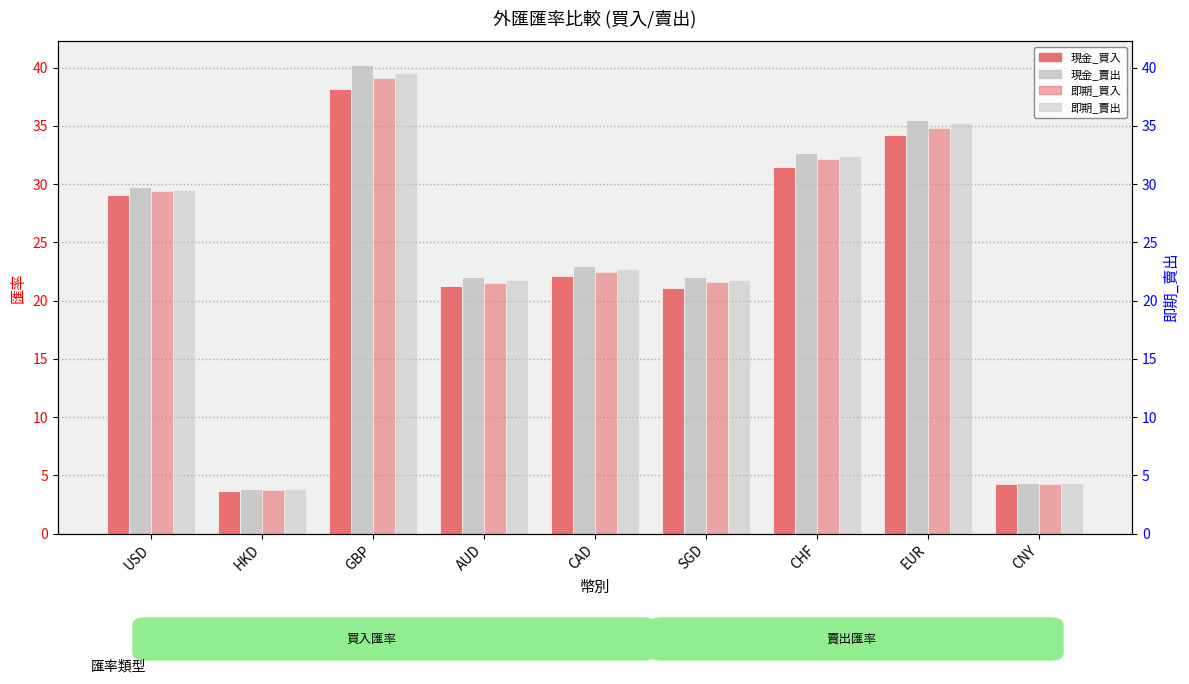

Which has a higher value, AUD or HKD?

AUD